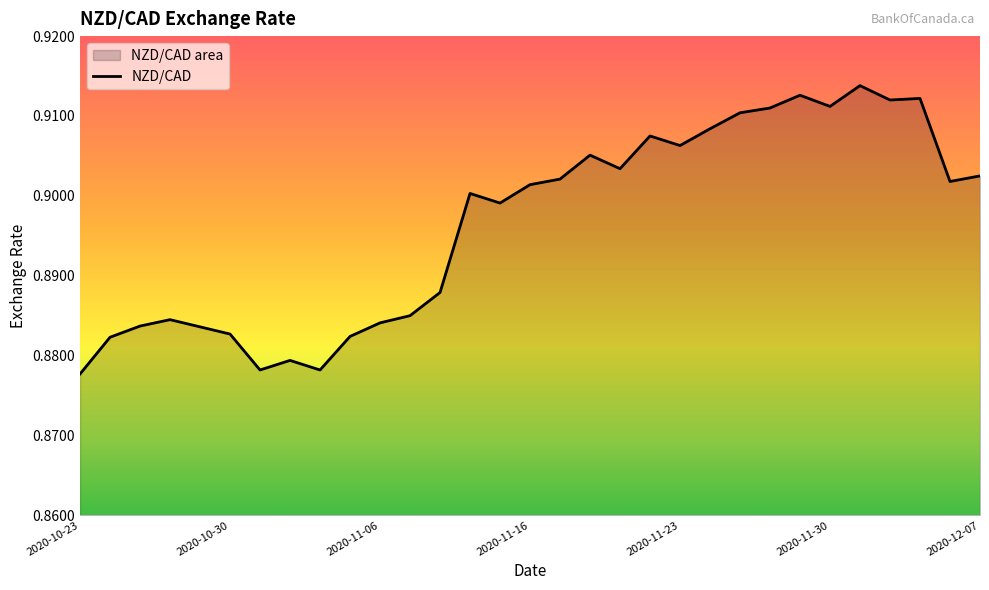

Between 2020-11-17 and 2020-11-27, which is larger?

2020-11-27